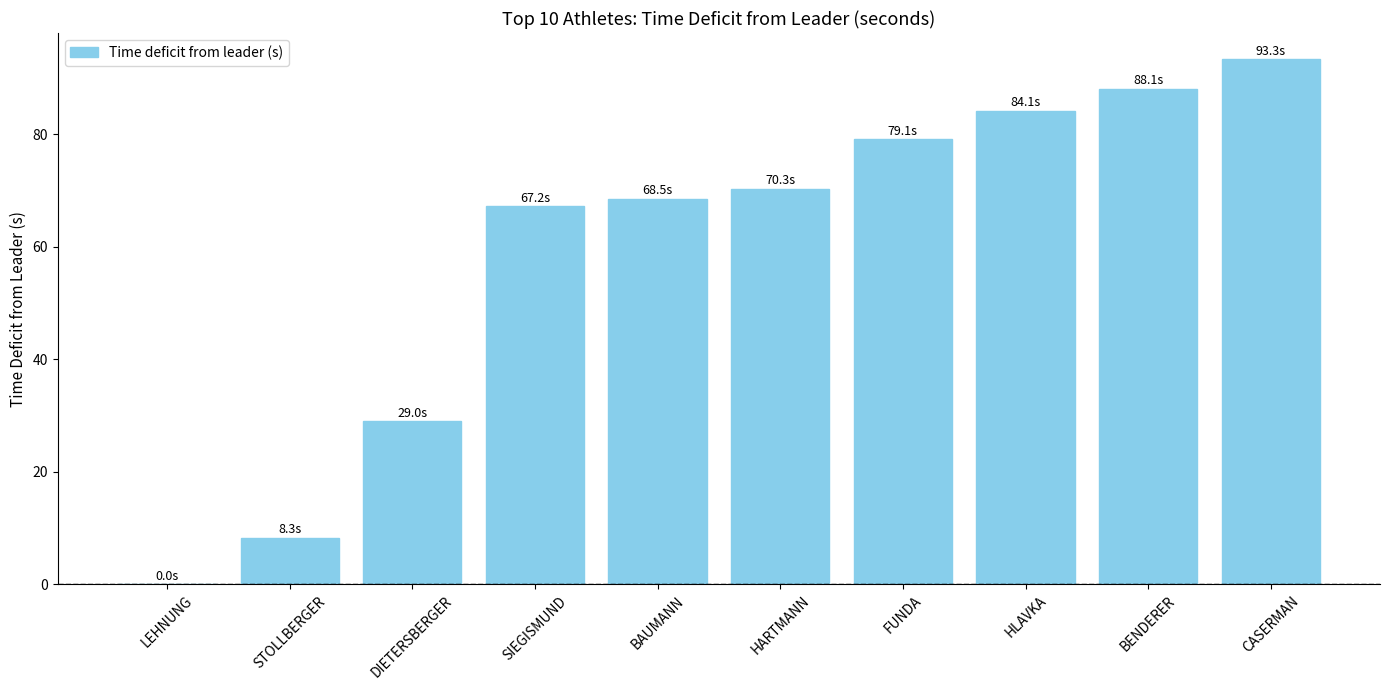

What is the sum of all values?

587.9